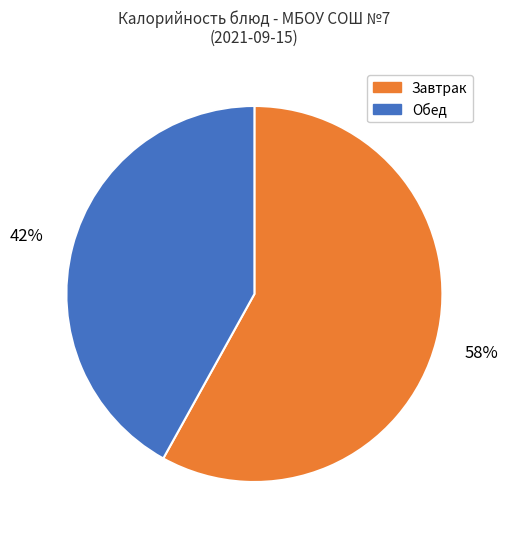

Is there any slice that represents more than half of the pie?

Yes